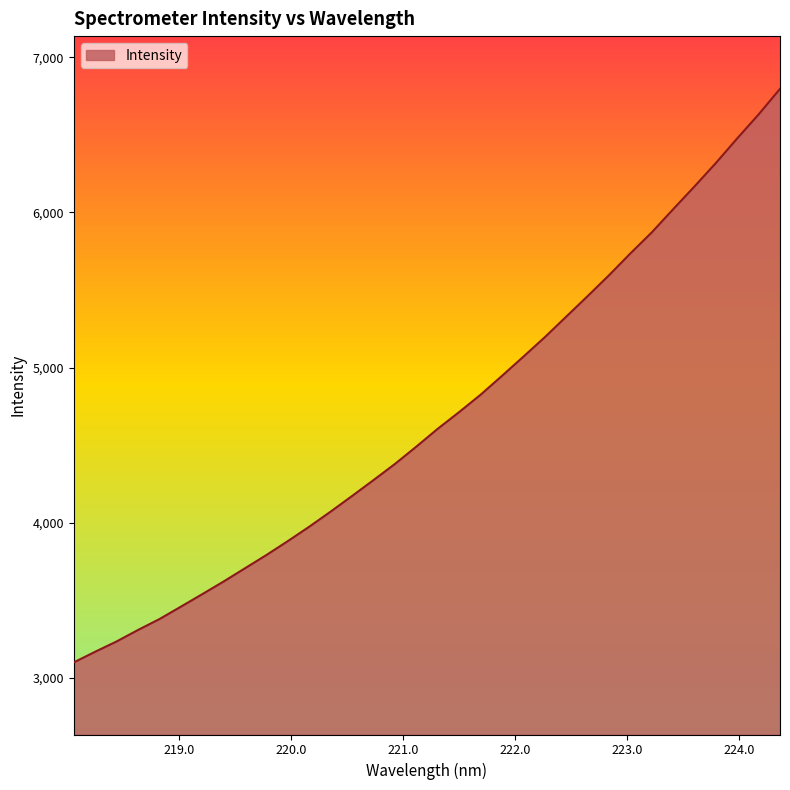

True or false: there are more than 0 points higher than both neighbors.

False